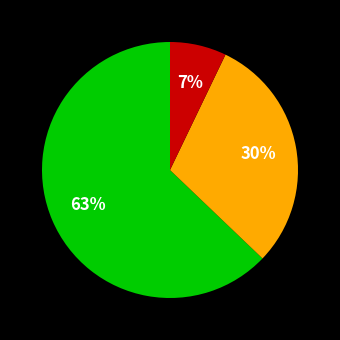

How many slices are in this pie chart?

3